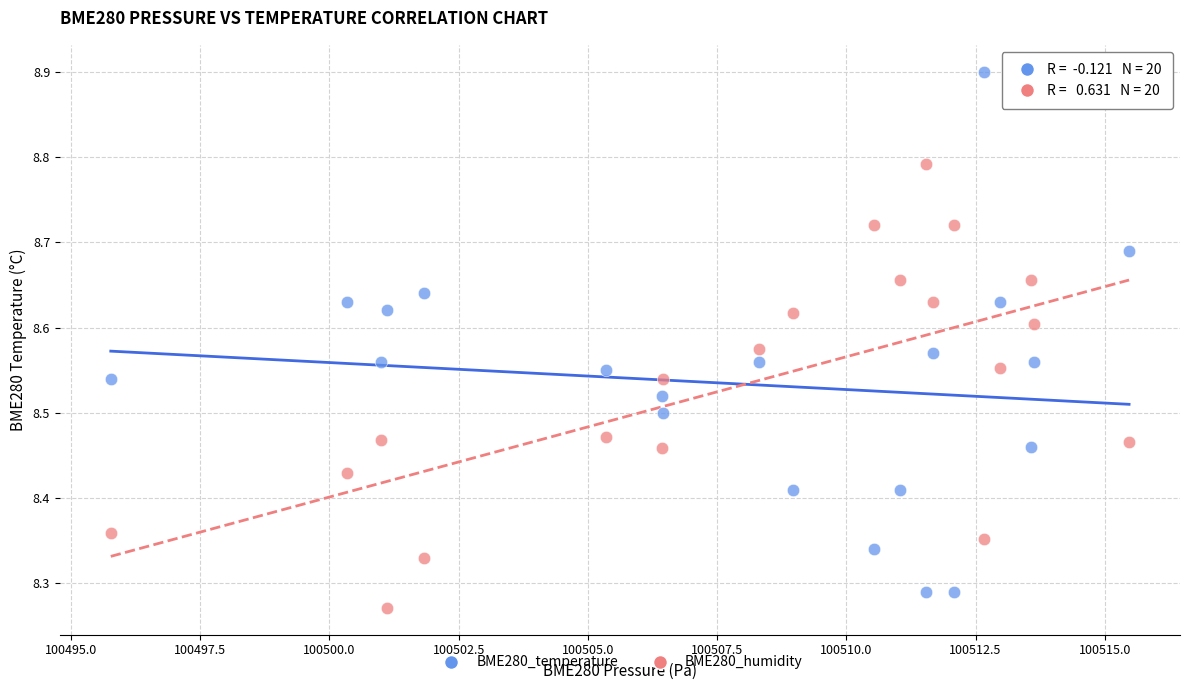

What are all the series names shown in the legend?

BME280_temperature, BME280_humidity